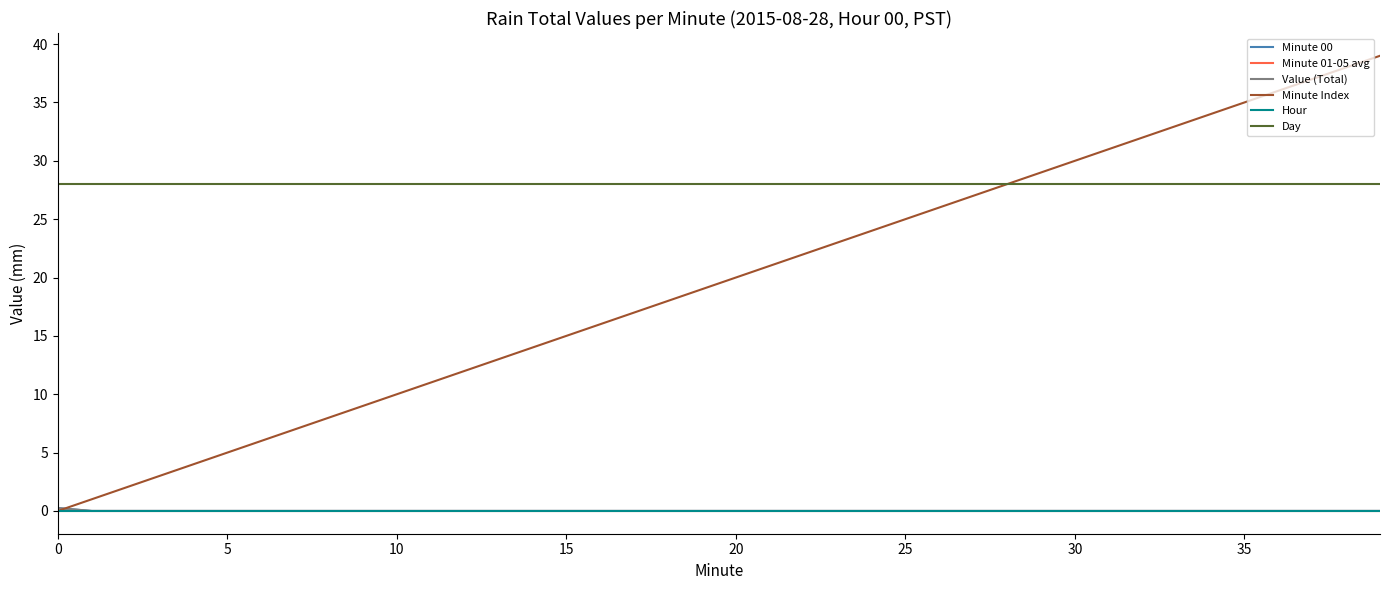

How many lines are shown in the chart?

6